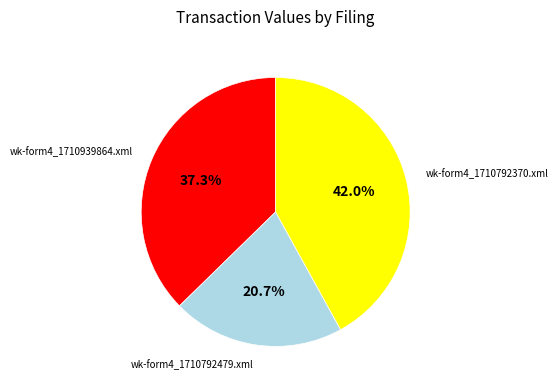

Is there any slice that represents more than half of the pie?

No